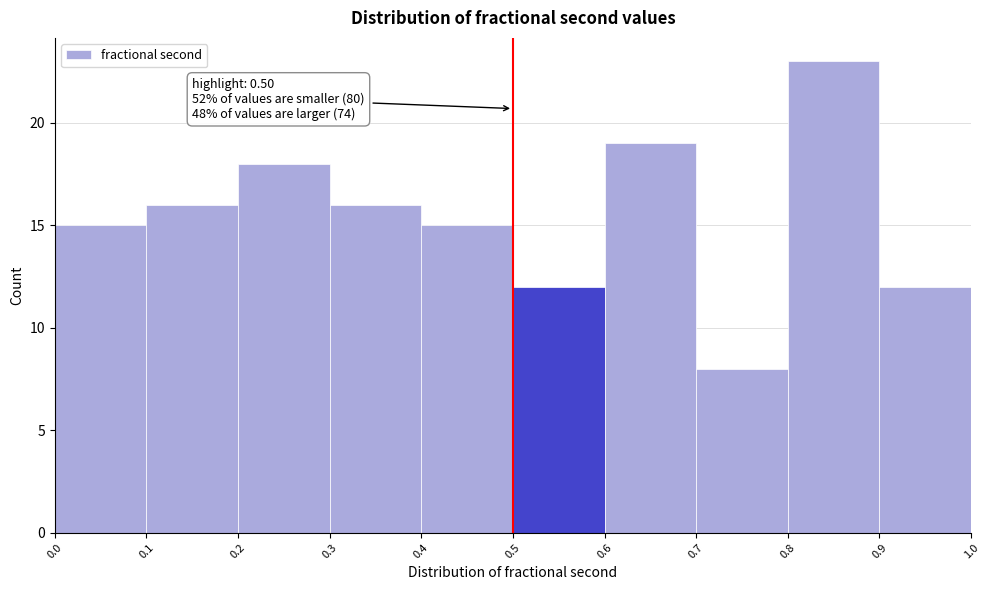

Over which range of the x-axis is the bar tallest?

0.8 to 0.9